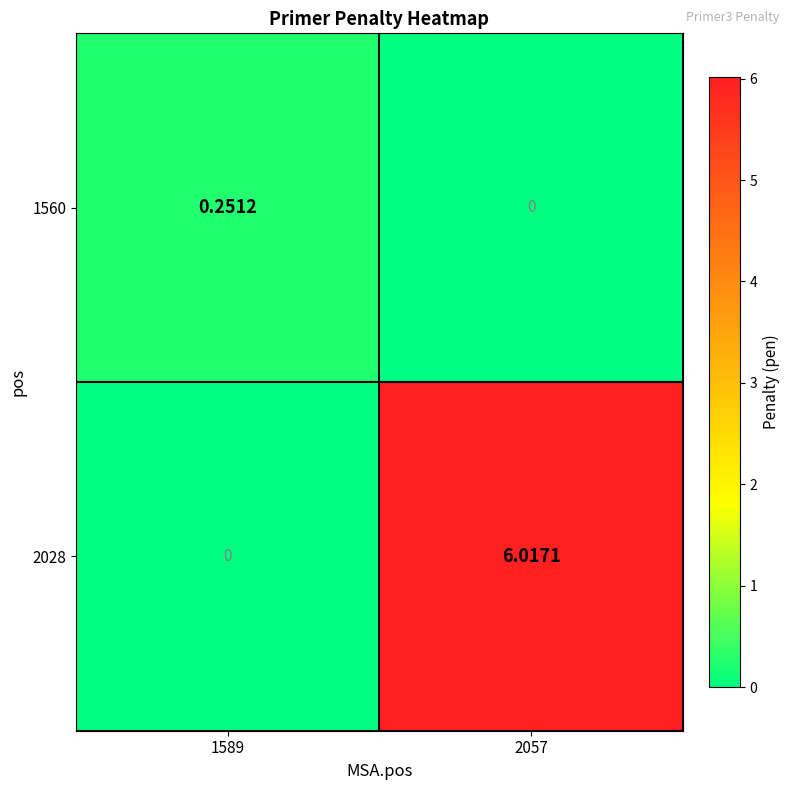

Is the value of 1560 at 1589 greater than the value of 2028 at 1589?

Yes